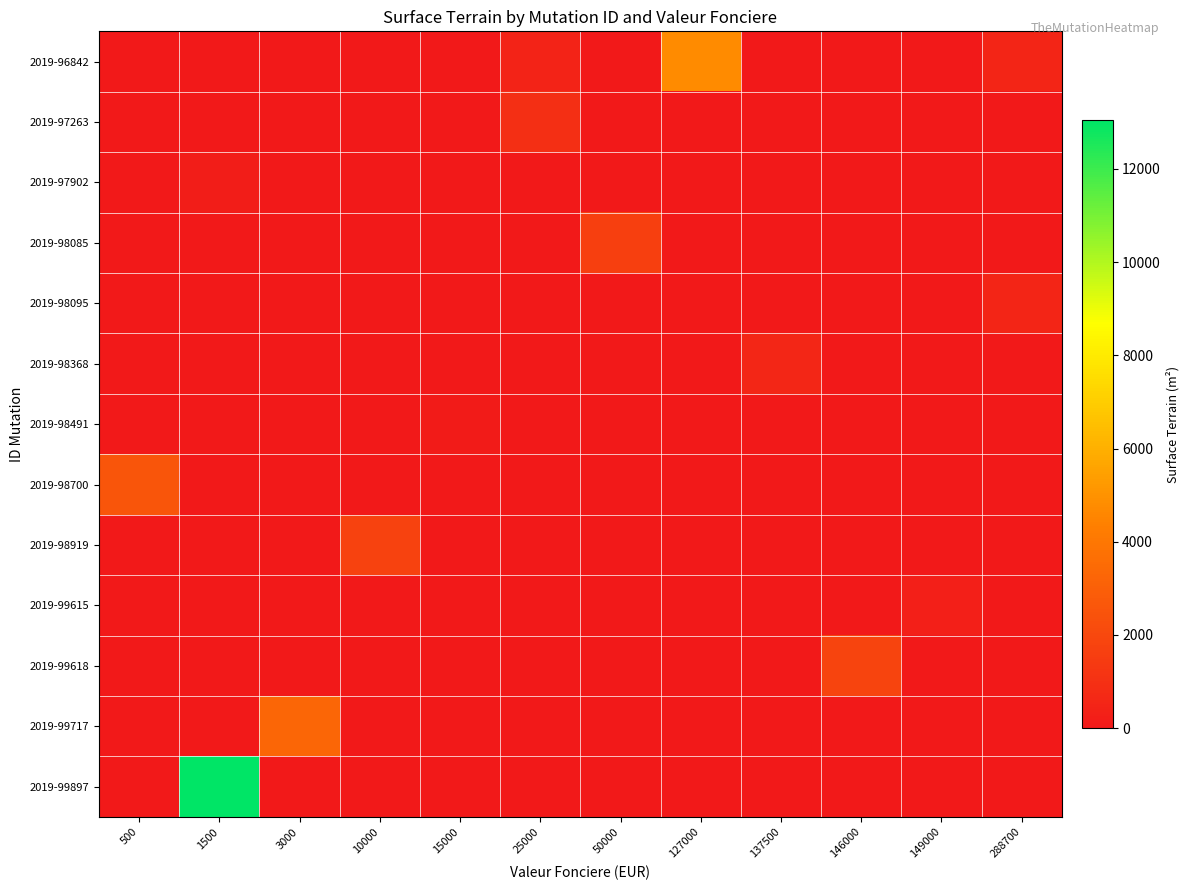

Which series has the largest total across all categories?

2019-99897